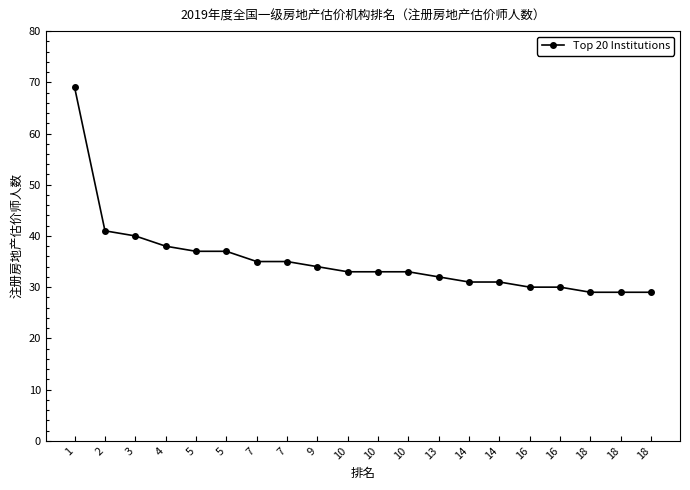

What is the value of the 12th point from the left?

33